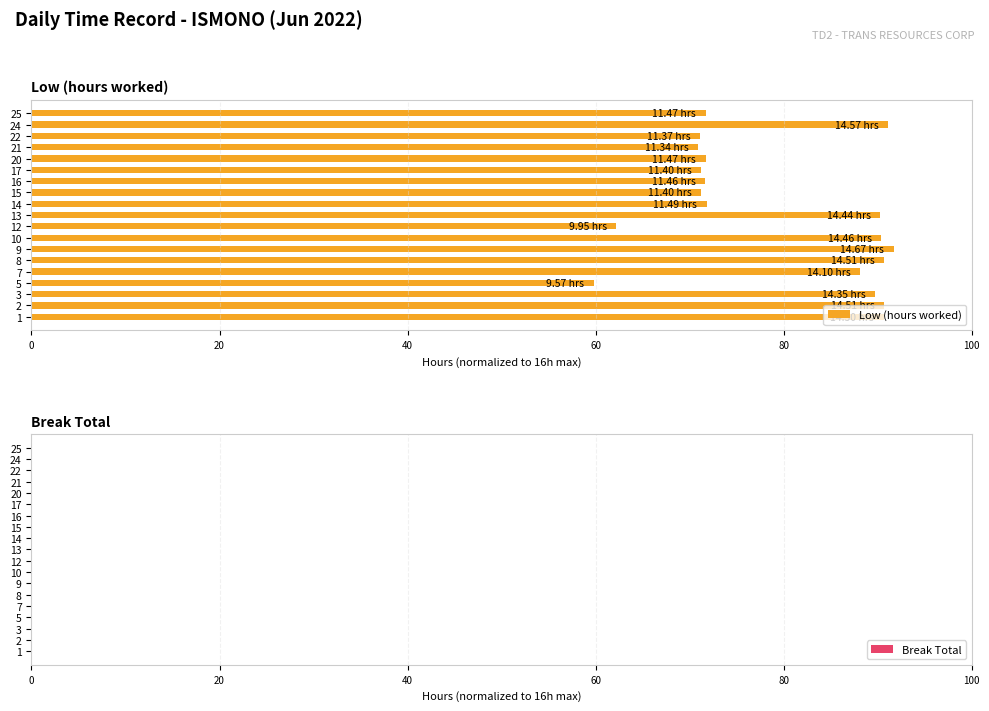

What is the sum of all values?

1506.4